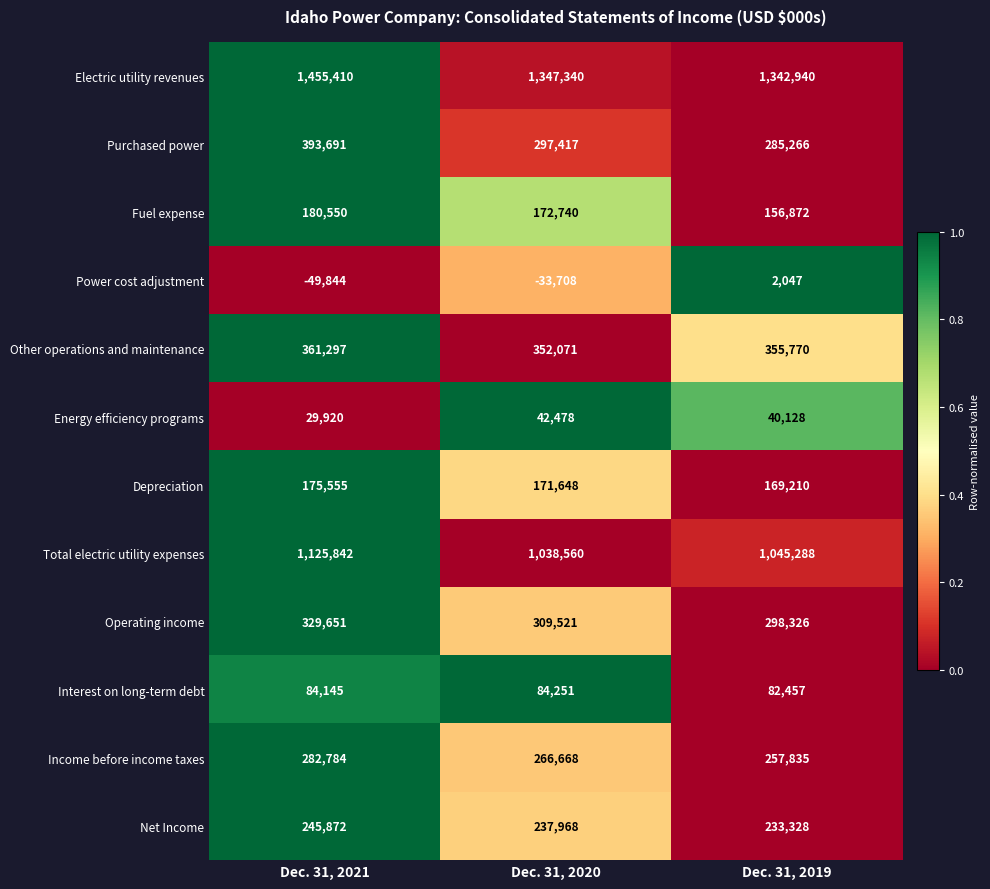

At Dec. 31, 2020, list the series in order from largest to smallest.

Electric utility revenues, Total electric utility expenses, Other operations and maintenance, Operating income, Purchased power, Income before income taxes, Net Income, Fuel expense, Depreciation, Interest on long-term debt, Energy efficiency programs, Power cost adjustment